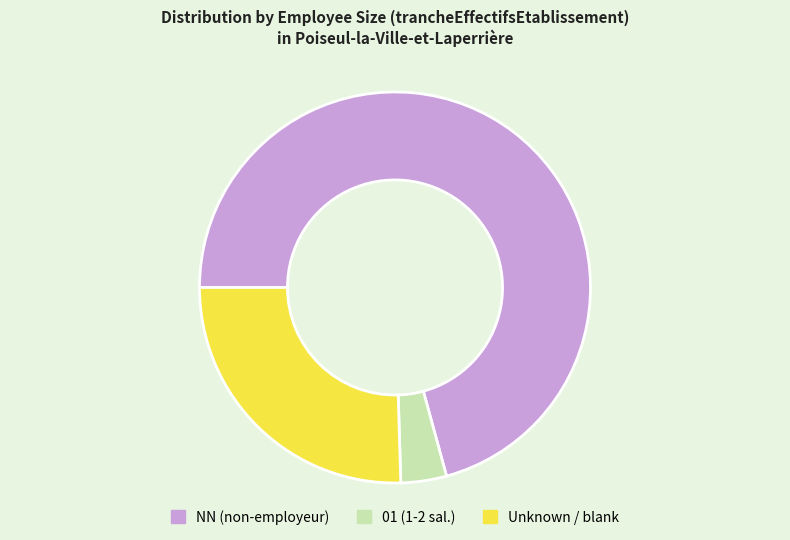

Do Unknown / blank and NN (non-employeur) together represent more than half of the pie?

Yes